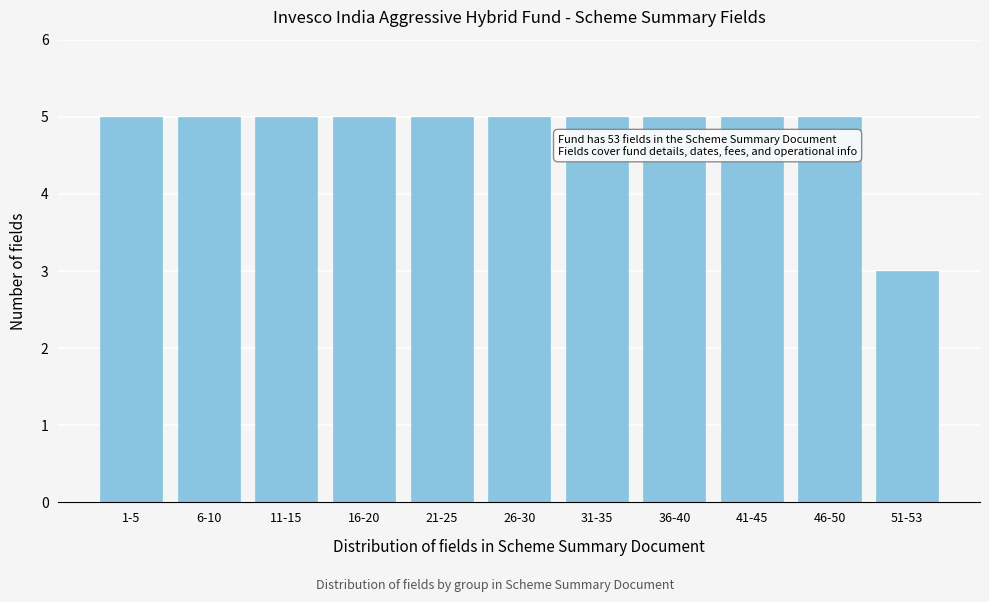

Reading left to right, list all the values displayed in this chart.

1-5=5	6-10=5	11-15=5	16-20=5	21-25=5	26-30=5	31-35=5	36-40=5	41-45=5	46-50=5	51-53=3